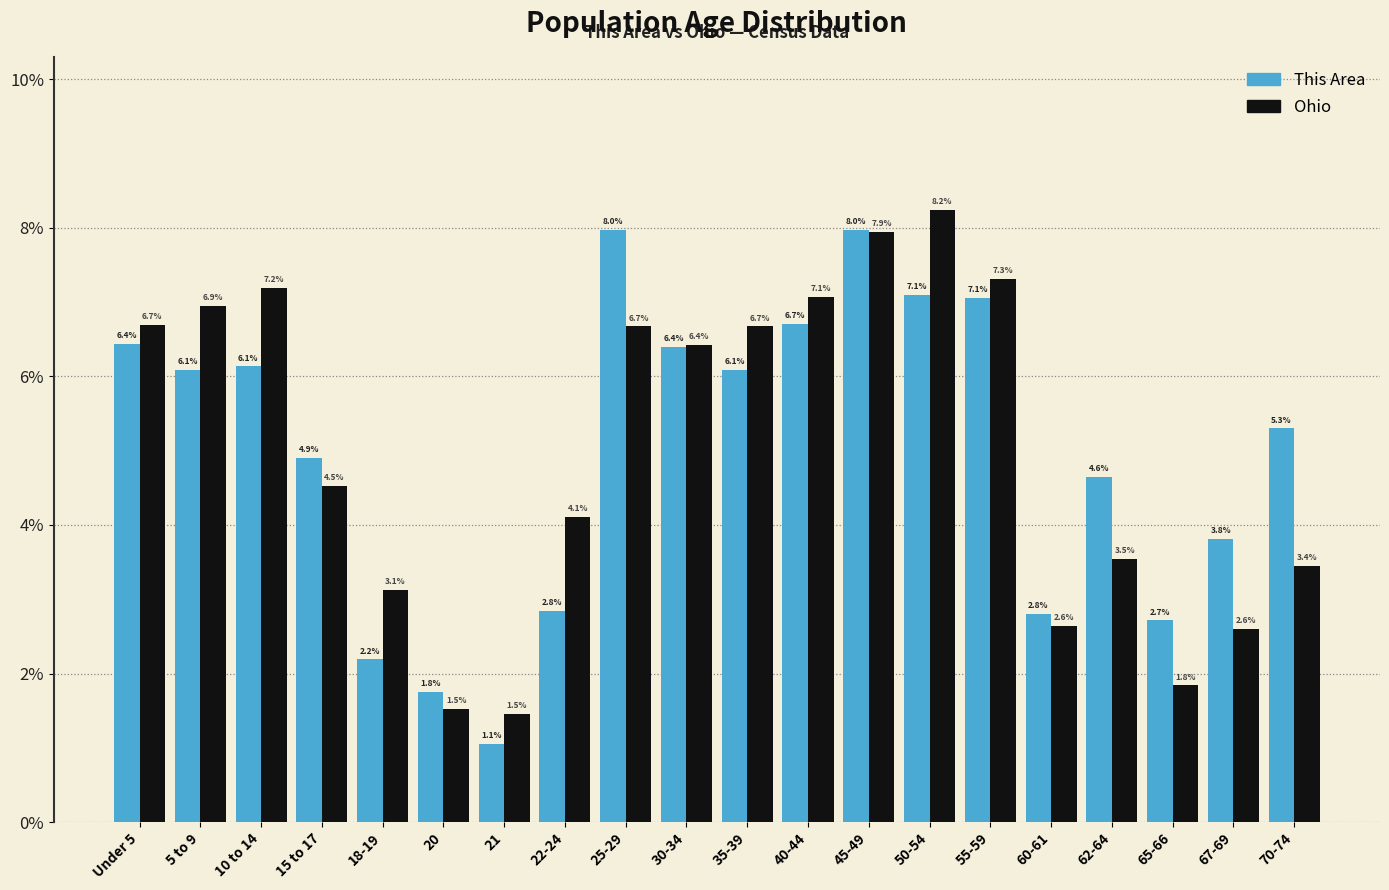

Reading right to left, list all the values displayed in this chart.

This Area: 5.3	3.8	2.7	4.6	2.8	7.1	7.1	8.0	6.7	6.1	6.4	8.0	2.8	1.1	1.8	2.2	4.9	6.1	6.1	6.4
Ohio: 3.4	2.6	1.8	3.5	2.6	7.3	8.2	7.9	7.1	6.7	6.4	6.7	4.1	1.5	1.5	3.1	4.5	7.2	6.9	6.7